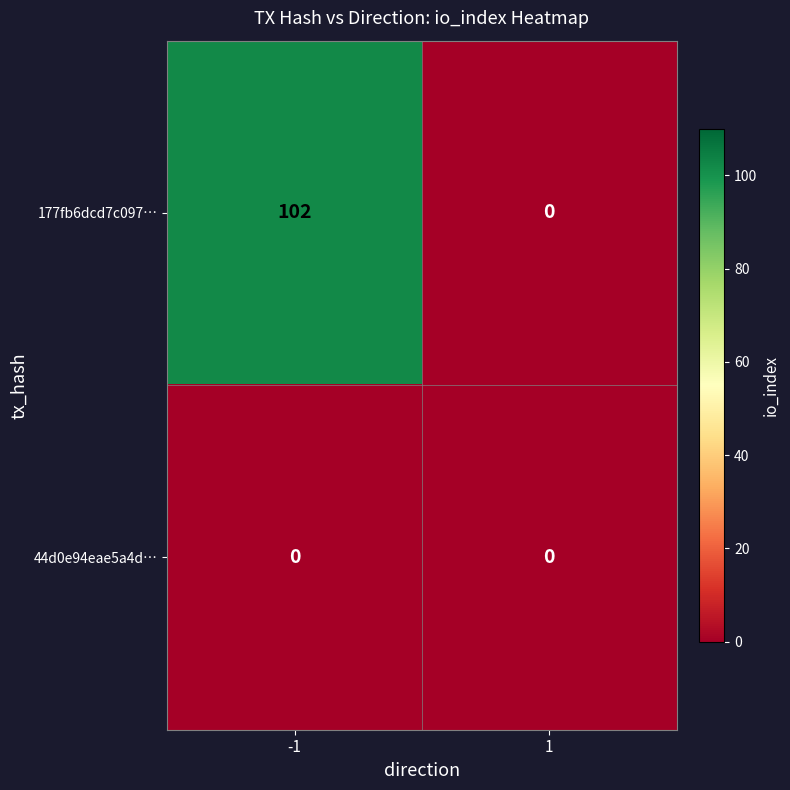

Reading left to right, transcribe all the data shown in this chart.

177fb6dcd7c097…: 102	0
44d0e94eae5a4d…: 0	0